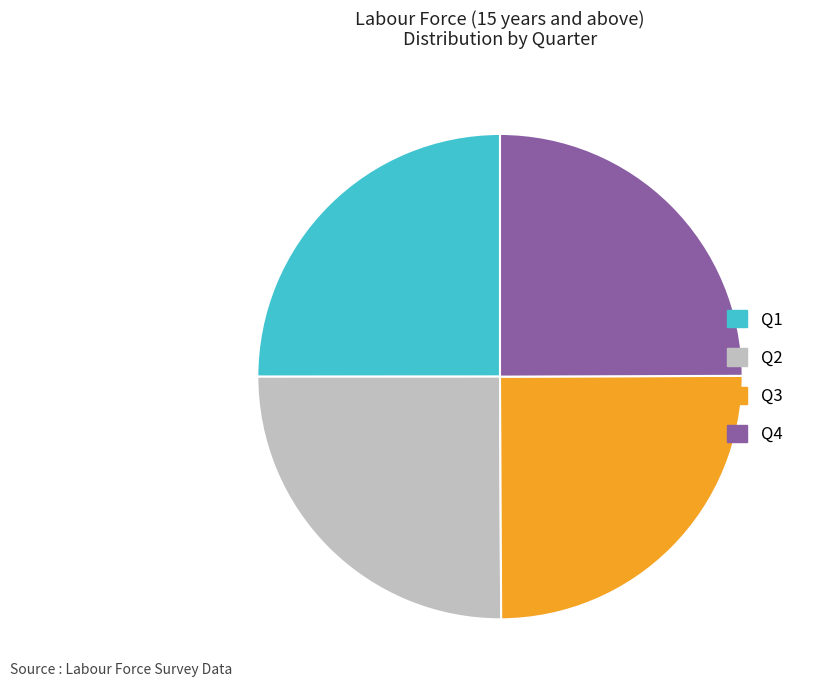

True or false: Q3 accounts for 31% of the total.

False